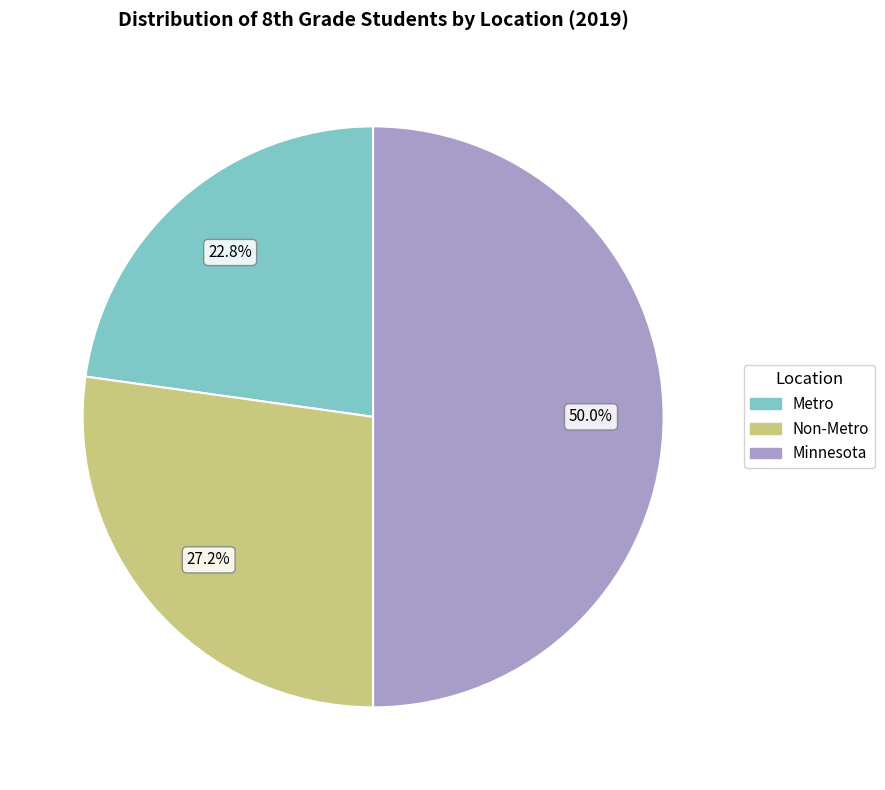

How many slices are in this pie chart?

3